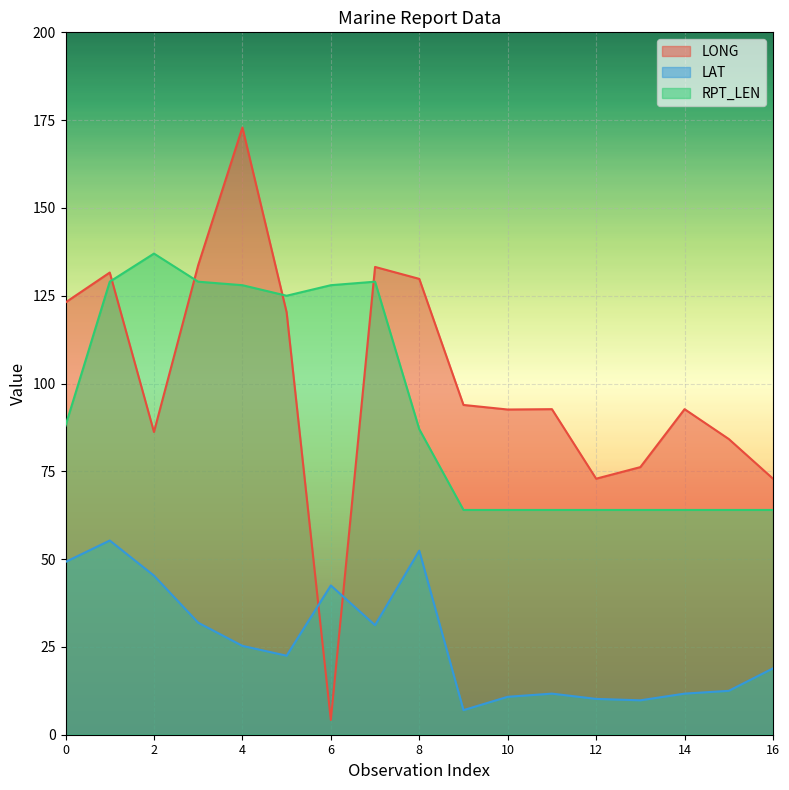

What is the total value across all series at 14?

168.4